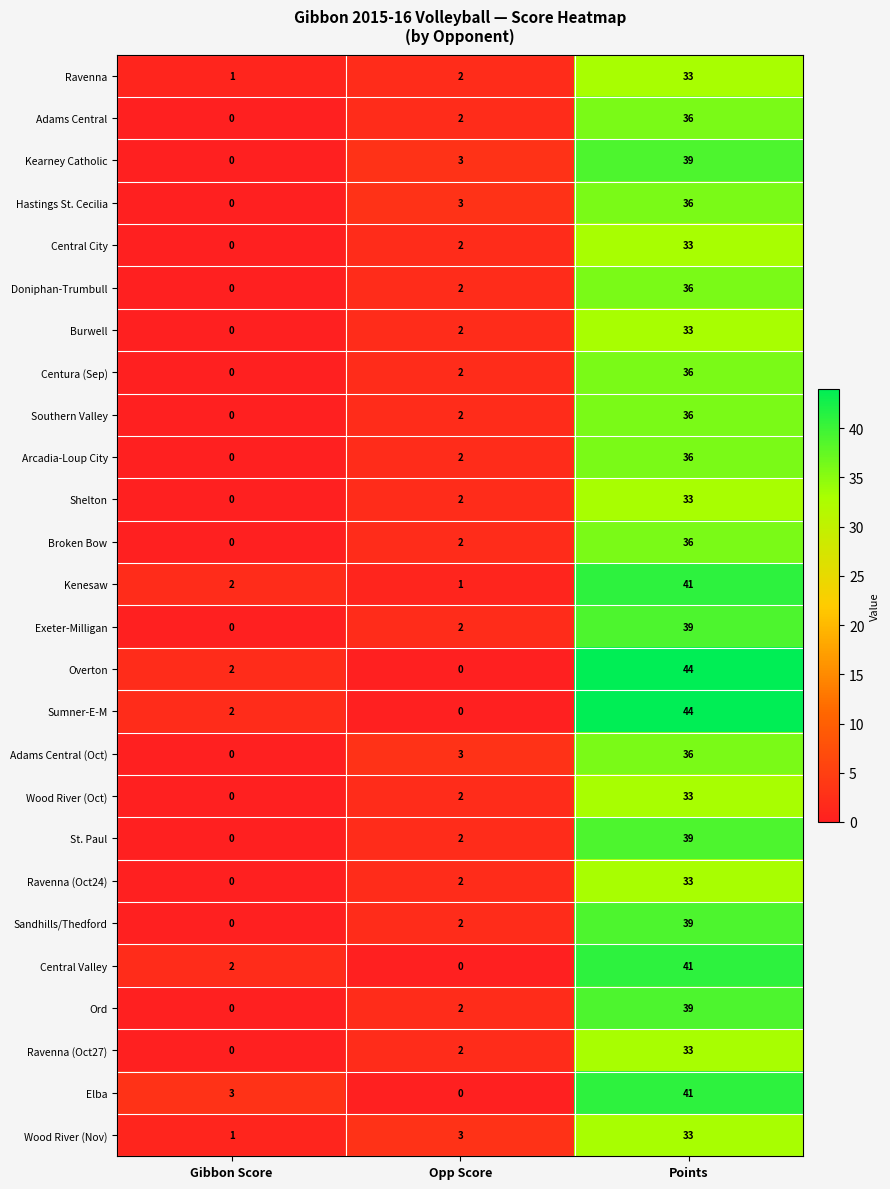

What is the difference between the highest and lowest values at Points?

11